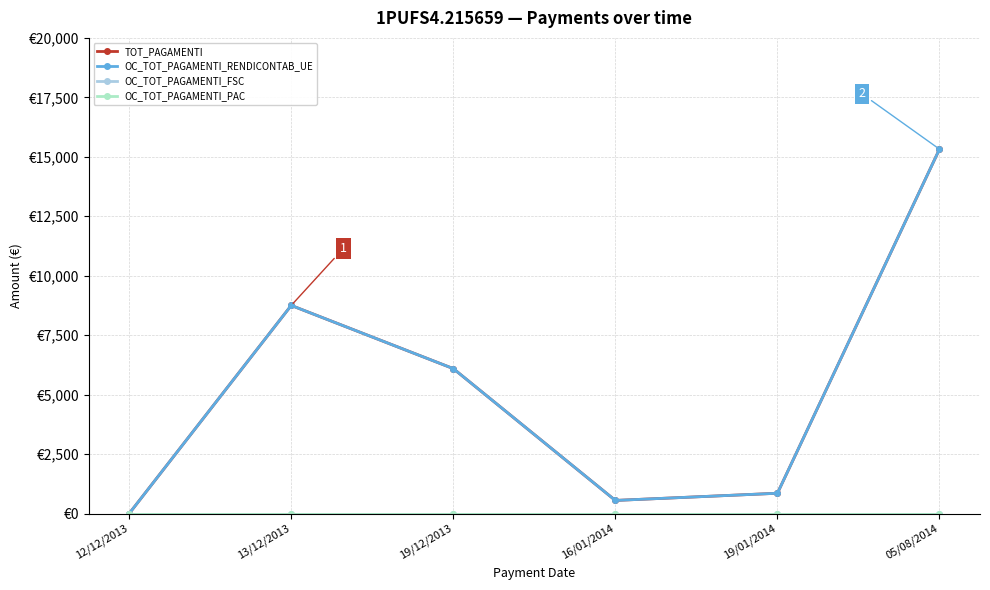

Between 12/12/2013 and 19/12/2013, which is larger?

19/12/2013